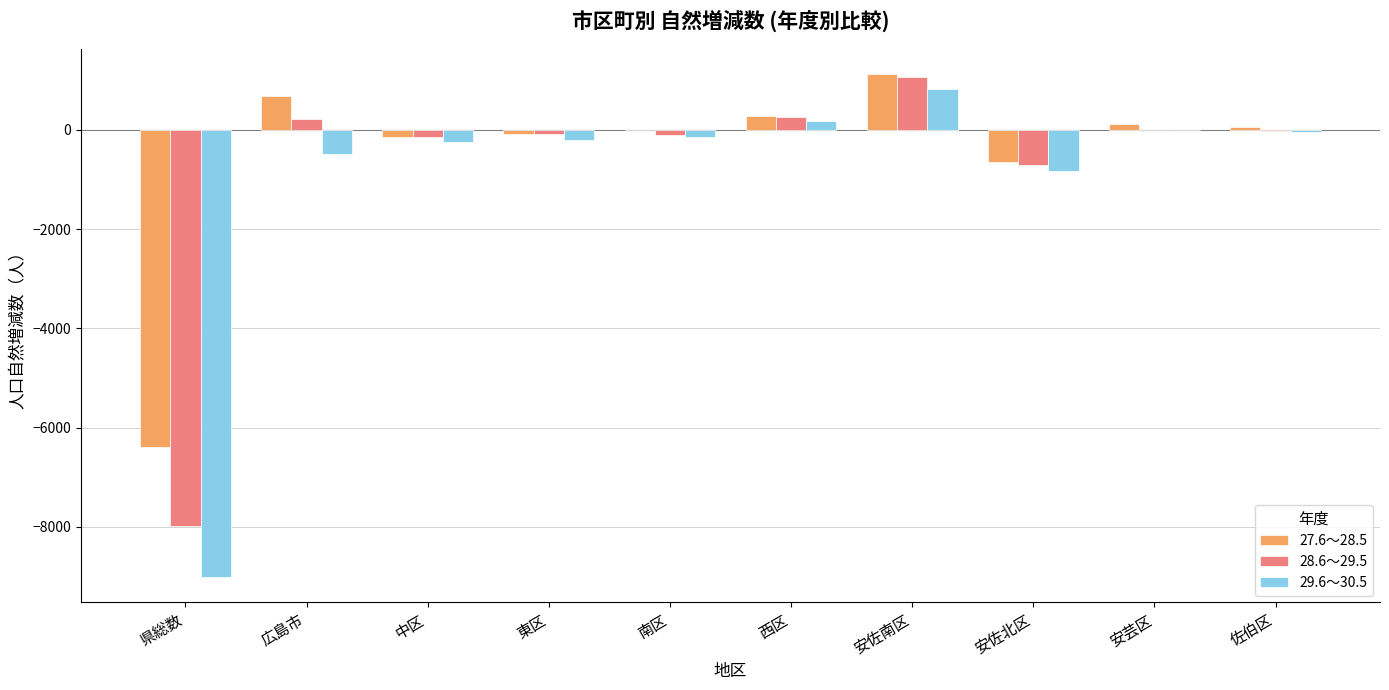

Is the value of 27.6～28.5 at 中区 greater than the value of 29.6～30.5 at 安佐北区?

Yes